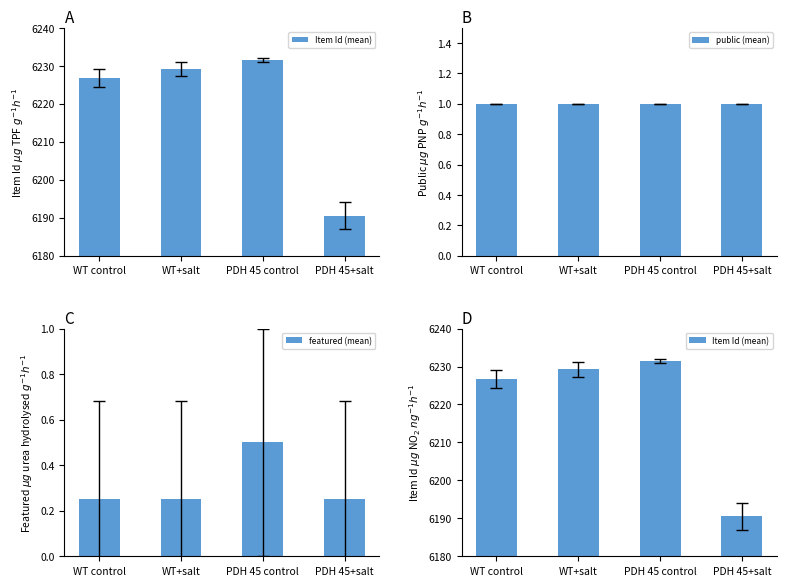

Which series has the widest spread of values?

Item Id (mean)